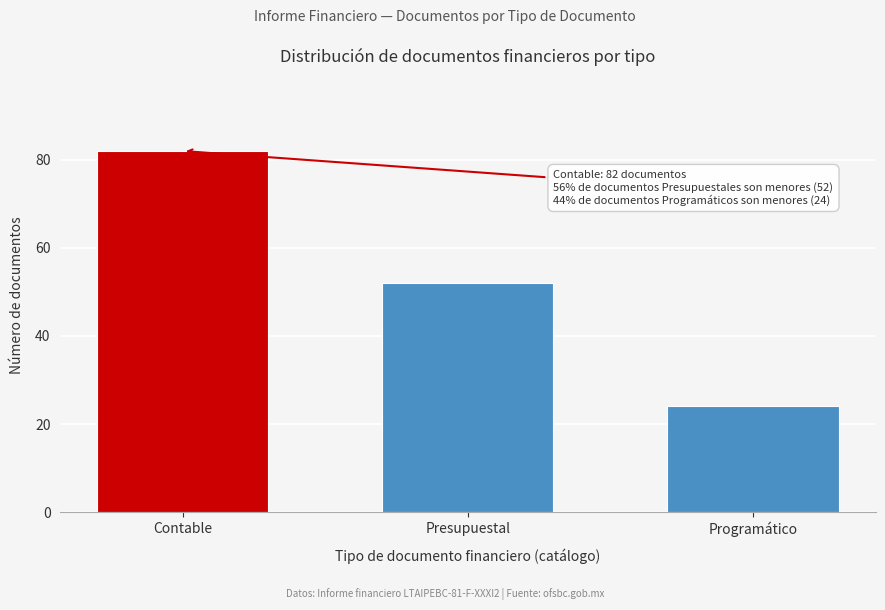

Reading left to right, list all the values displayed in this chart.

82	52	24